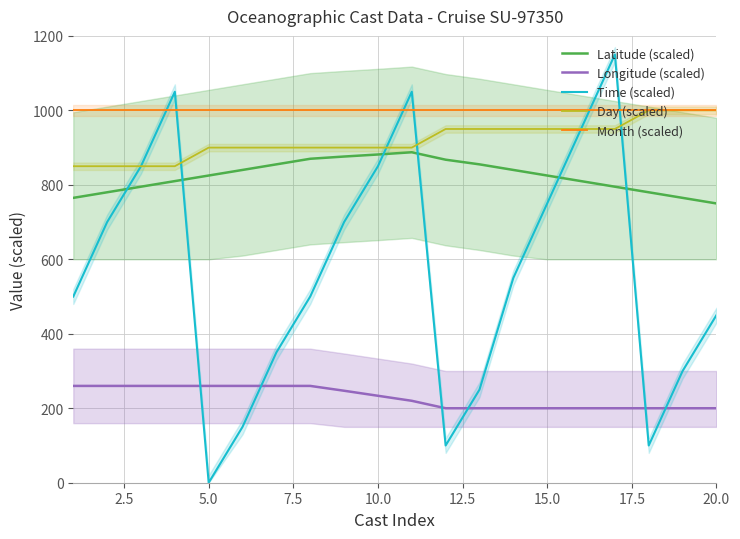

What is the highest value of the Time (scaled) series?

1150.0